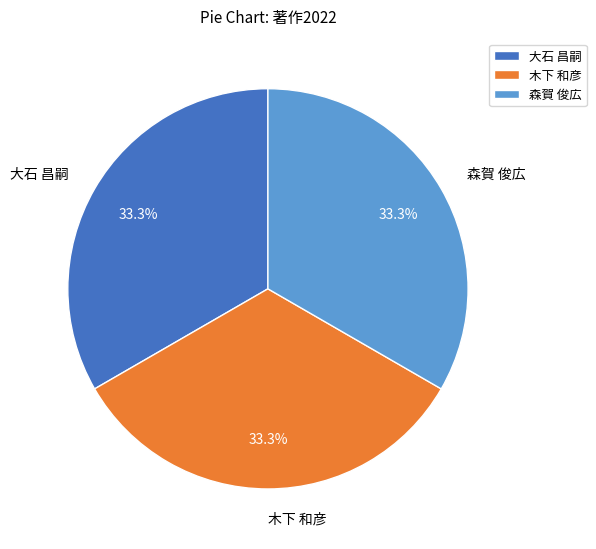

Approximately how many times larger is the value at 木下 和彦 compared to 大石 昌嗣?

1.0